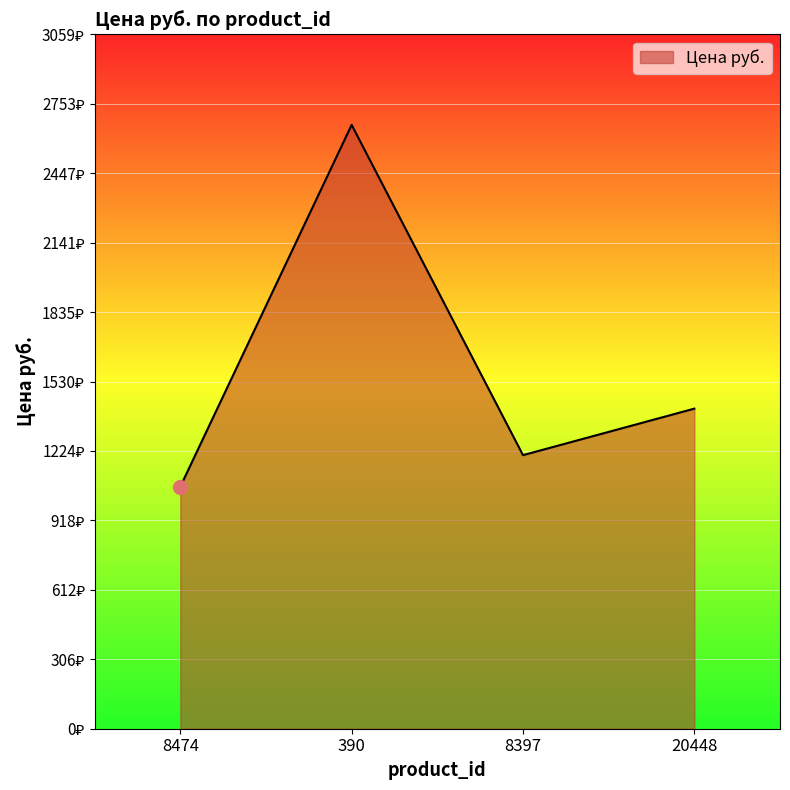

Rank the categories by value from highest to lowest.

390, 20448, 8397, 8474